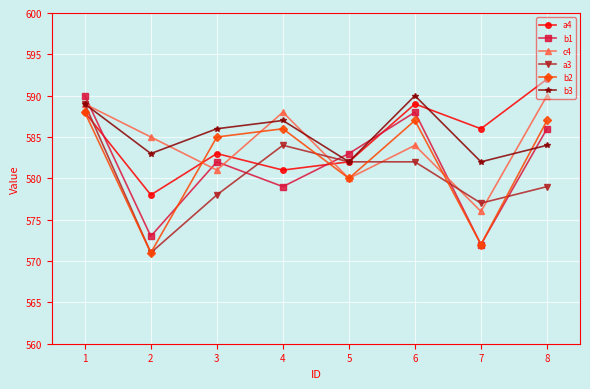

How many intersections are there between a4 and c4?

3